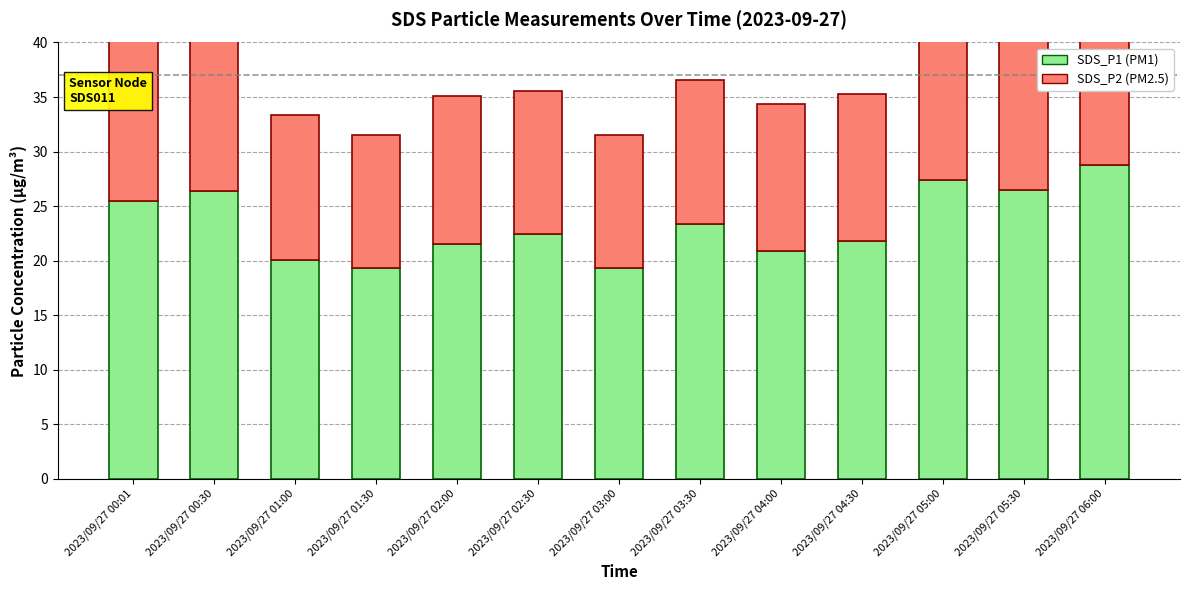

How many bars are there in each group?

2